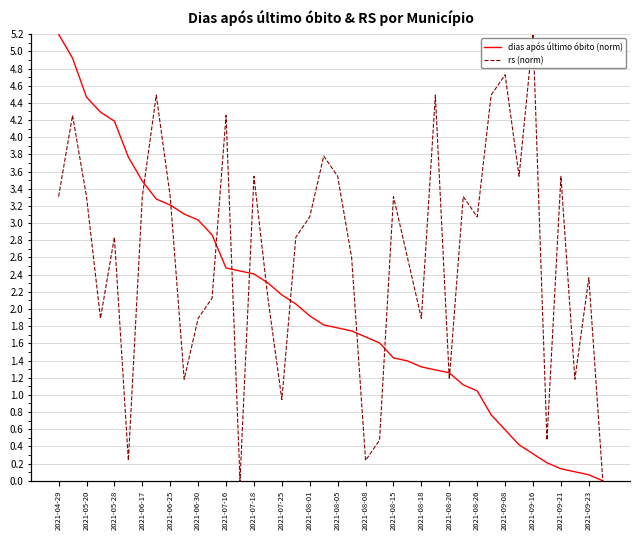

Reading left to right, extract all data points from this chart.

dias após último óbito (norm): 5.2	4.9	4.5	4.3	4.2	3.8	3.5	3.3	3.2	3.1	3.0	2.9	2.5	2.4	2.4	2.3	2.2	2.1	1.9	1.8	1.8	1.7	1.7	1.6	1.4	1.4	1.3	1.3	1.3	1.1	1.0	0.8	0.6	0.4	0.3	0.2	0.1	0.1	0.1	0.0
rs (norm): 3.3	4.3	3.3	1.9	2.8	0.2	3.3	4.5	3.3	1.2	1.9	2.1	4.3	0.0	3.5	2.1	0.9	2.8	3.1	3.8	3.5	2.6	0.2	0.5	3.3	2.6	1.9	4.5	1.2	3.3	3.1	4.5	4.7	3.5	5.2	0.5	3.5	1.2	2.4	0.0